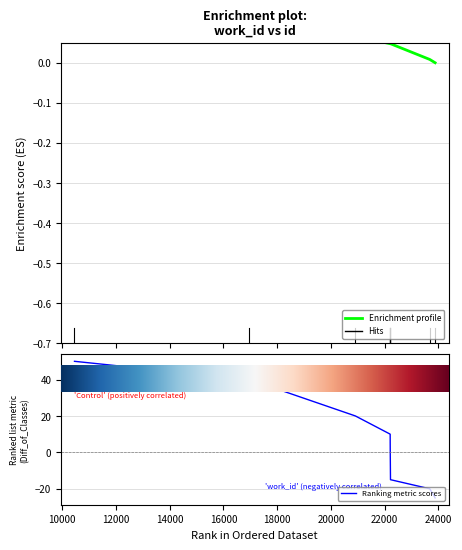

What is the value of the Ranking metric scores point at the 9th from the left?

-20.0